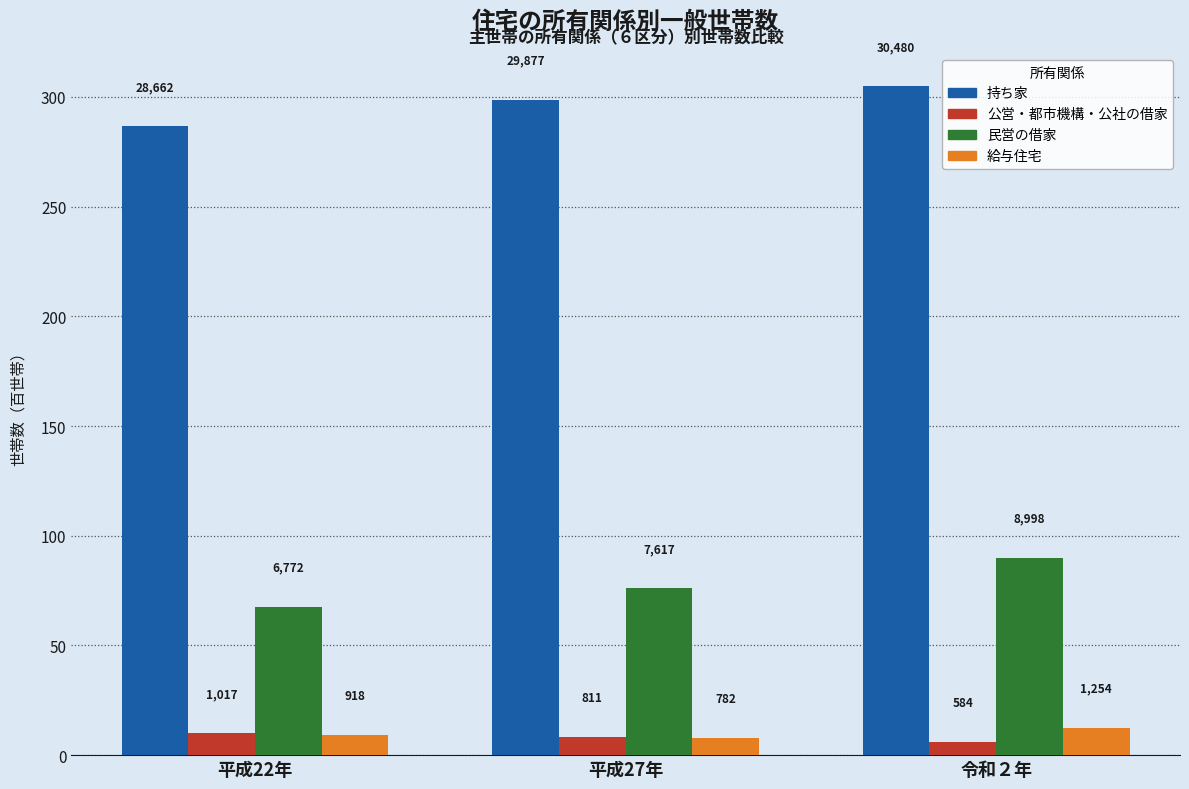

Are the bars grouped side by side (vs. stacked)?

Yes